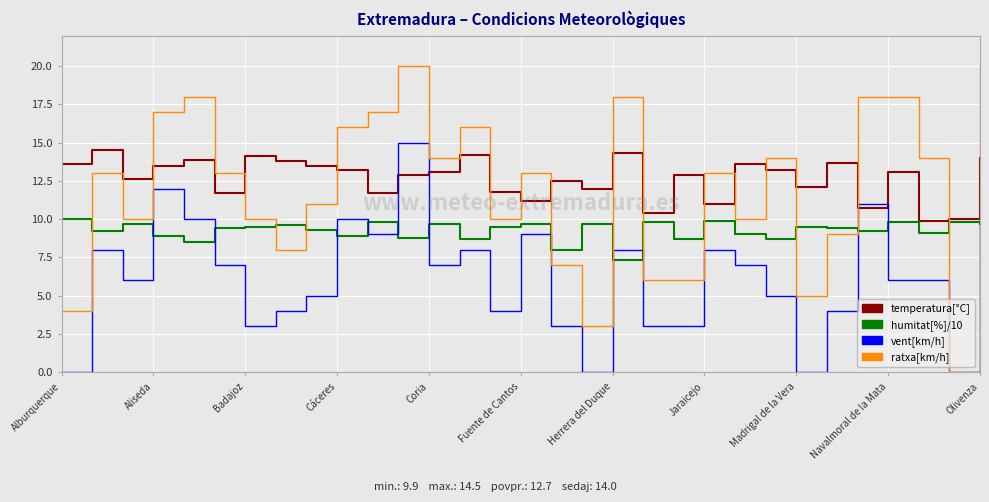

What is the maximum value for humitat[%]/10?

10.0